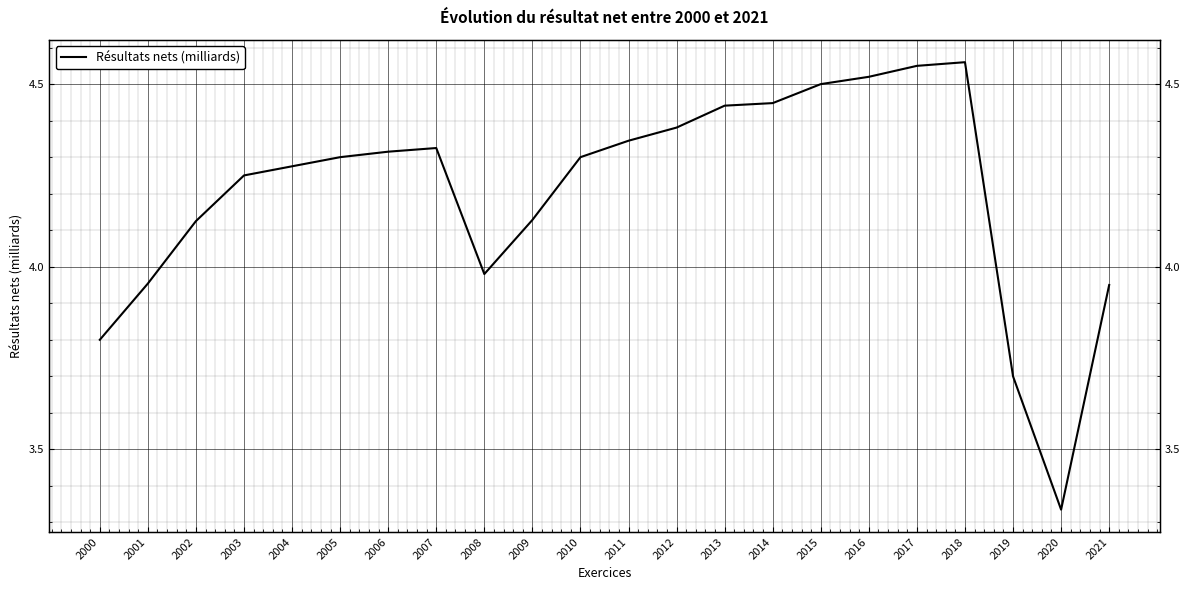

Where is the first local minimum?

2008